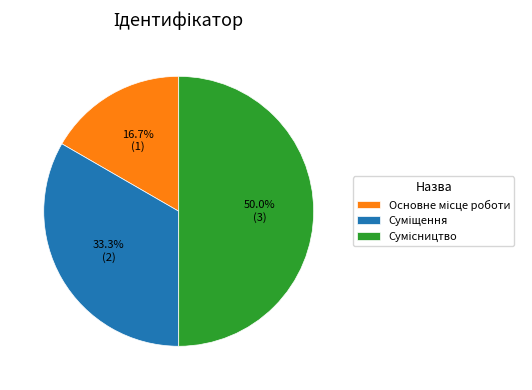

Count the number of slices in the pie.

3